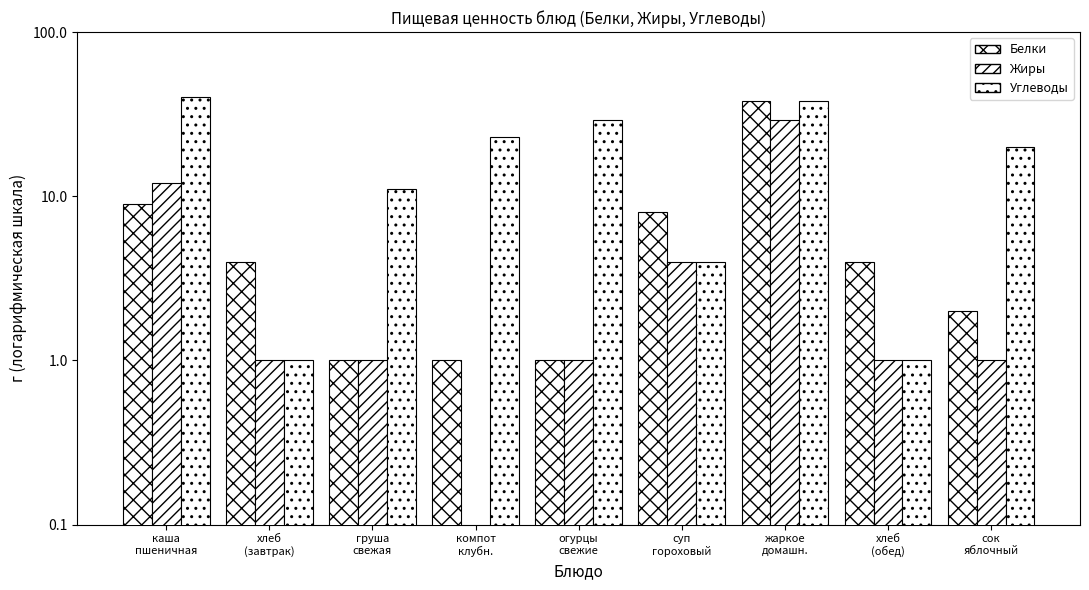

What is the maximum value for Белки?

38.0